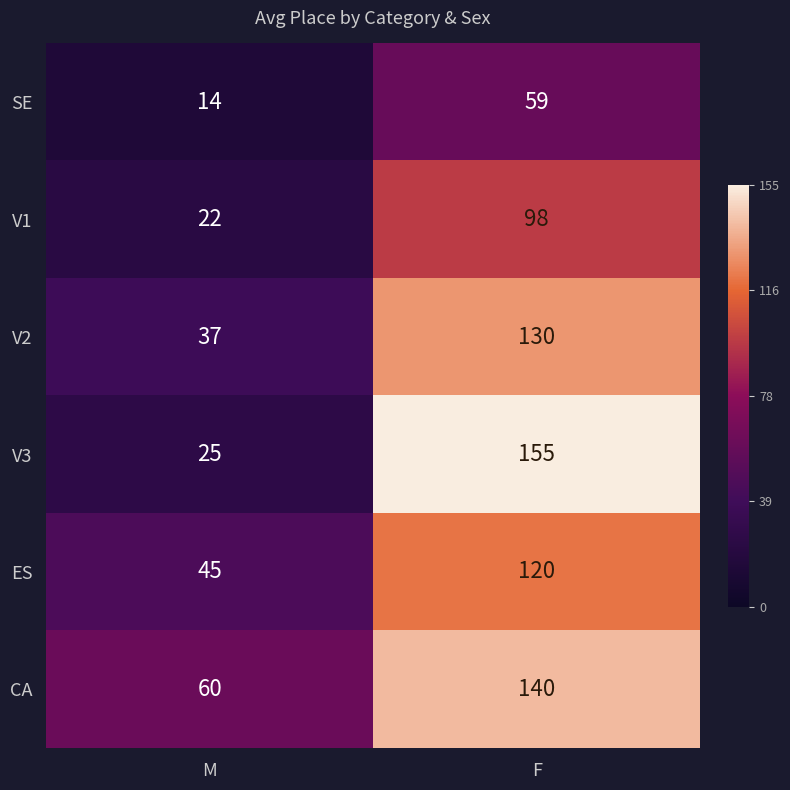

At which label is SE closest to 36?

M